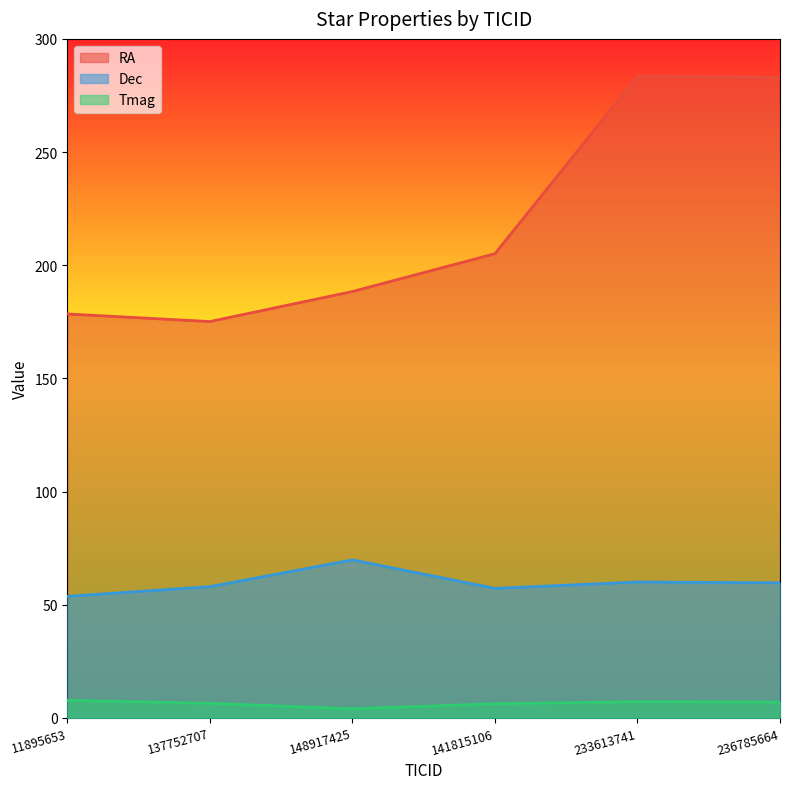

True or false: Tmag and RA cross at least once.

False